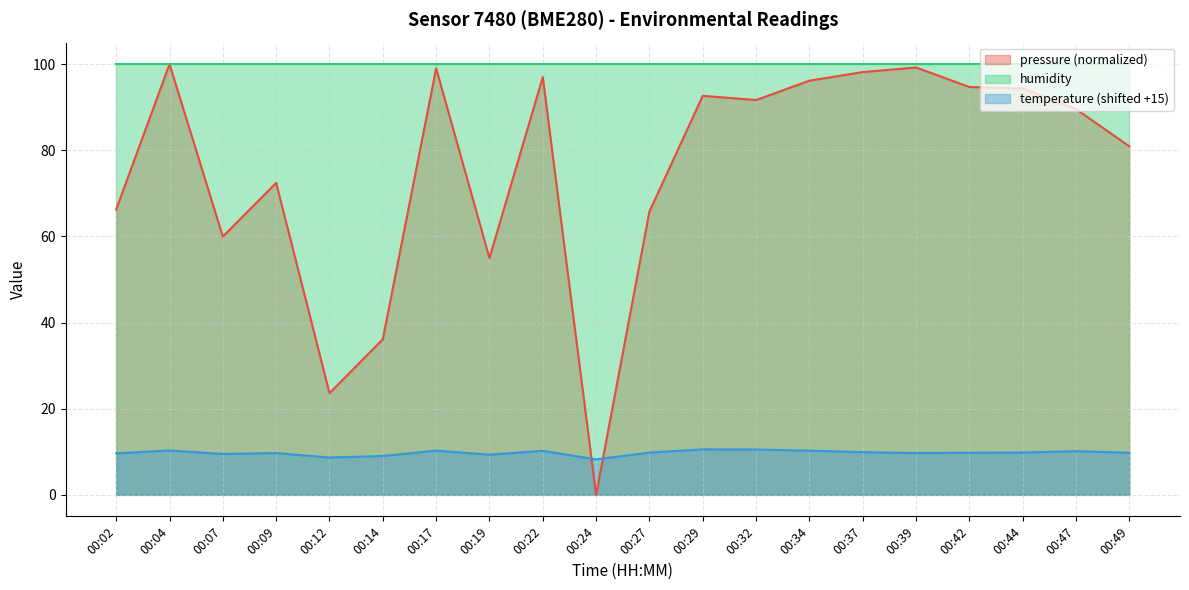

How many times do temperature and pressure cross each other?

2